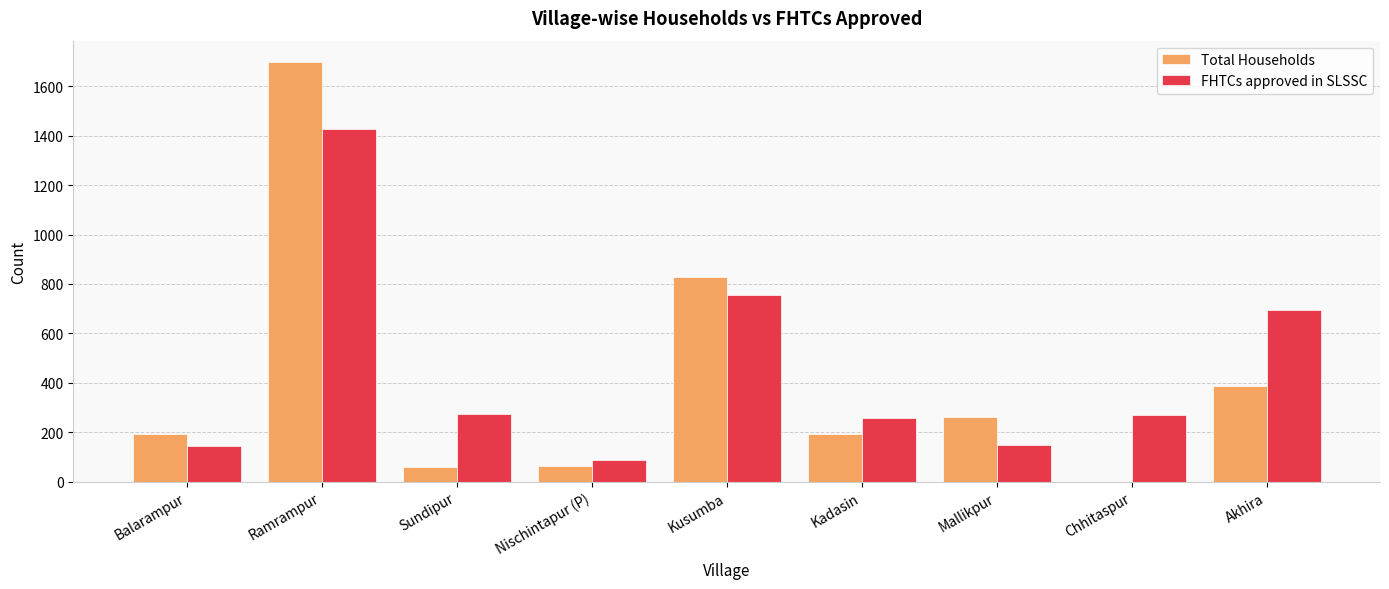

Are the bars horizontal?

No